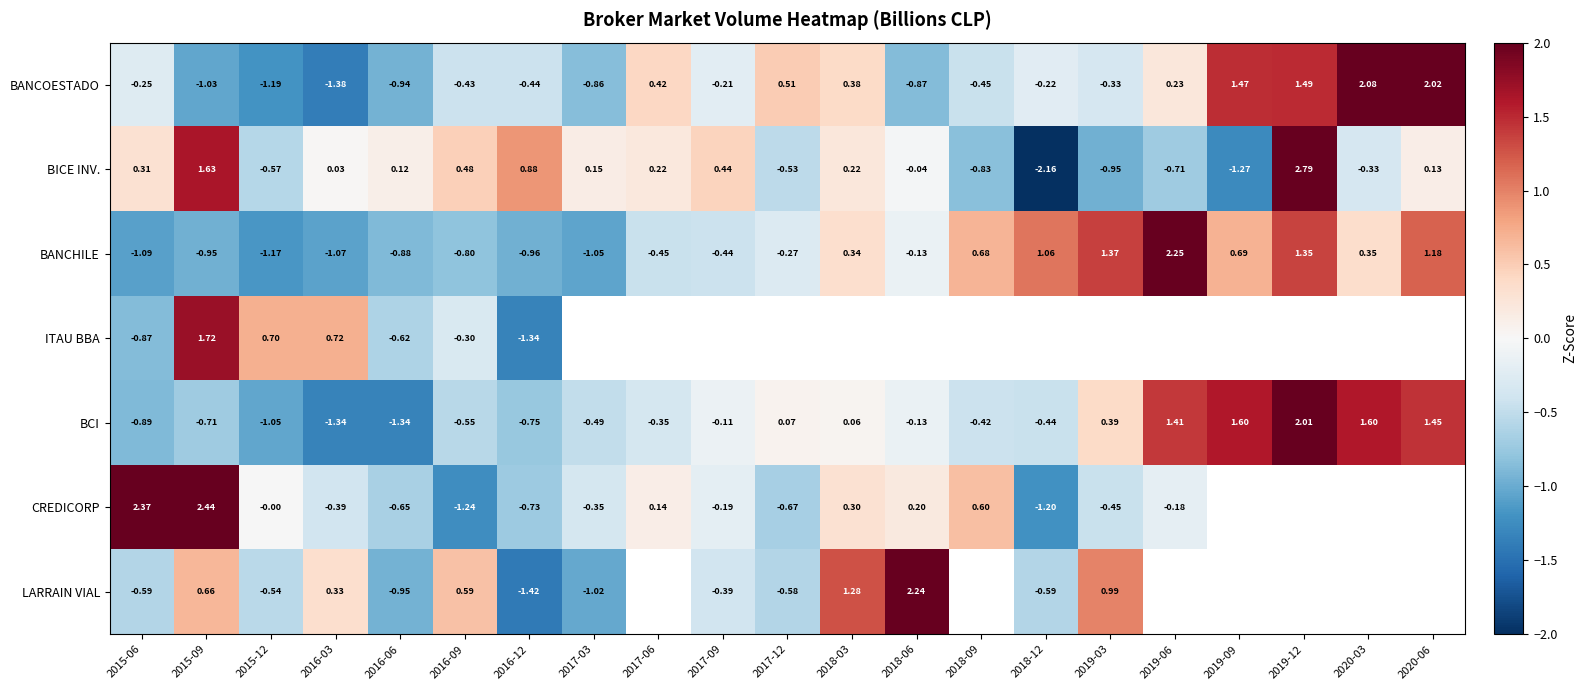

Is the value of ITAU BBA at 2016-03 greater than the value of BCI at 2017-06?

Yes